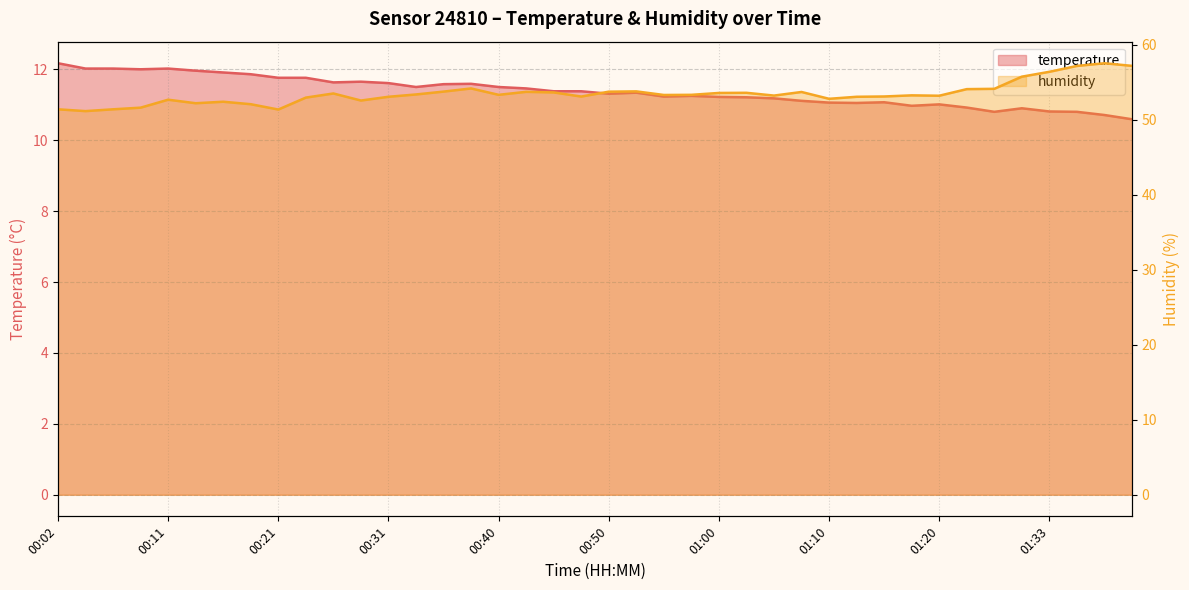

What is the difference between the temperature values at 00:50 and 01:05?

0.1